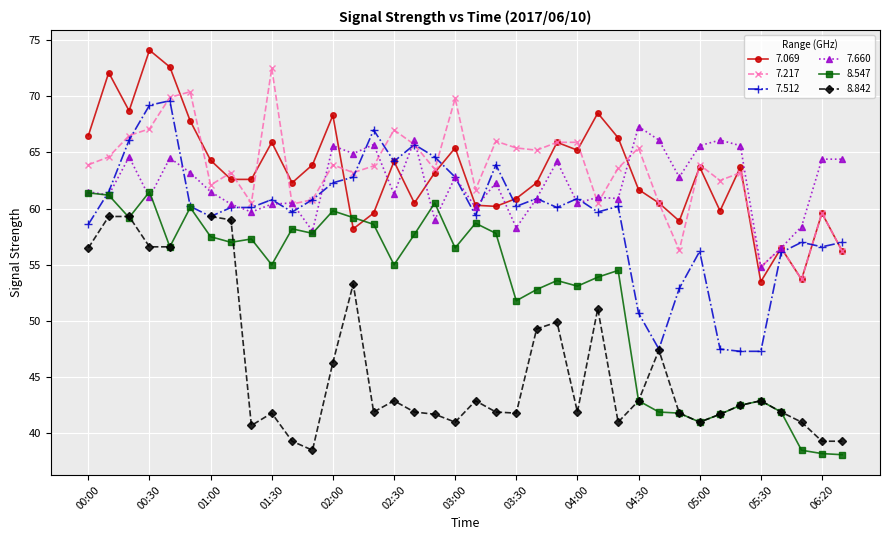

What position from the right is 03:30?

17